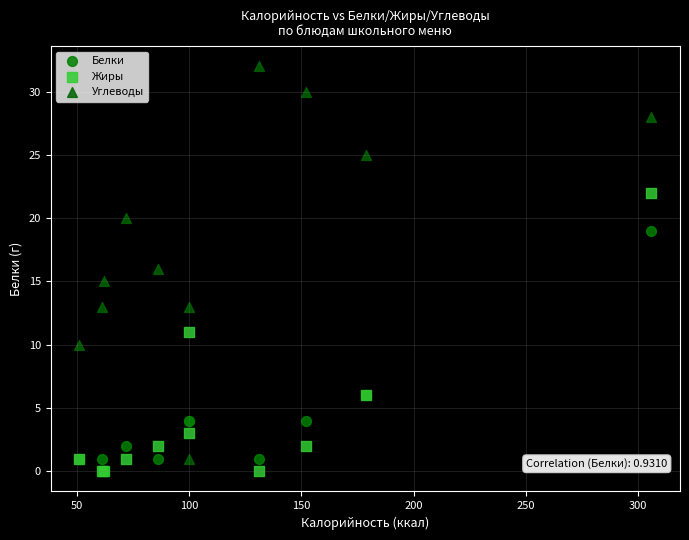

In the Белки series, what Y value is closest to 9?

6